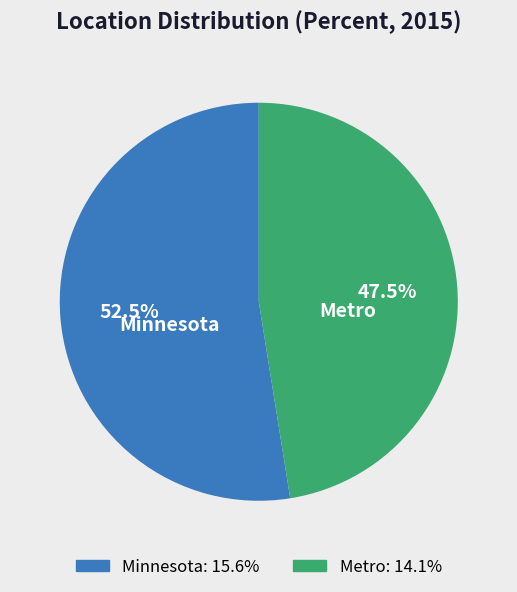

Which category has the smallest portion of the pie?

Metro